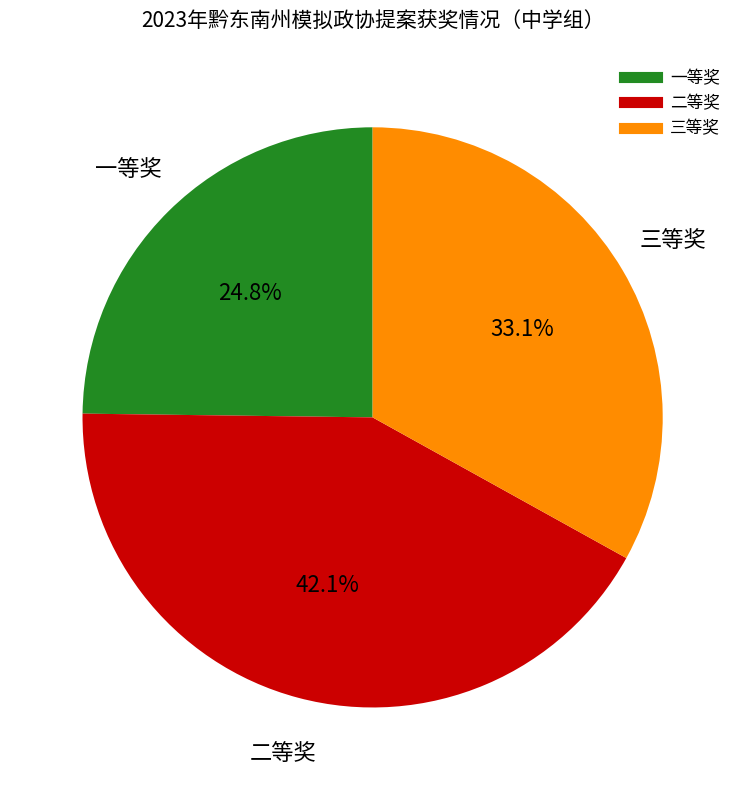

Is it true that 一等奖 is 34% of the pie?

False